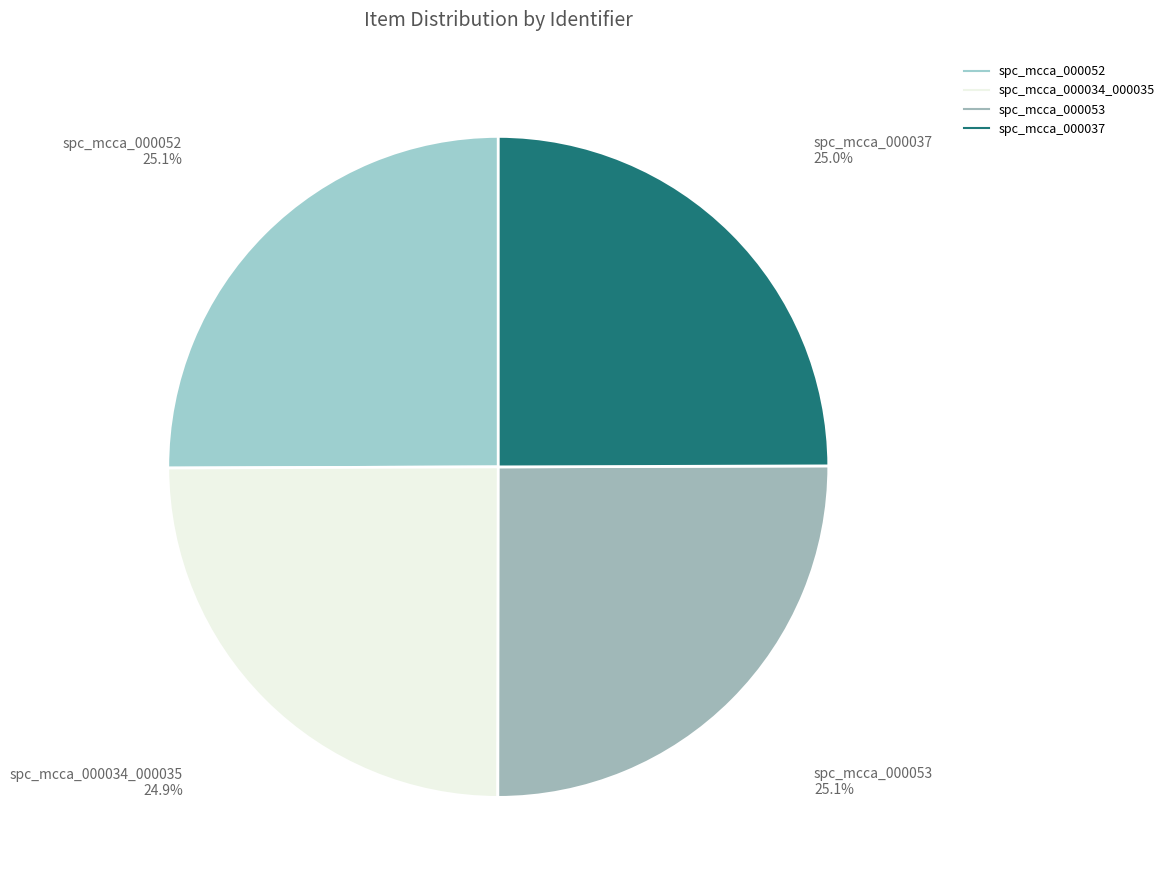

What percentage is the spc_mcca_000052 slice, to the nearest percent?

25%